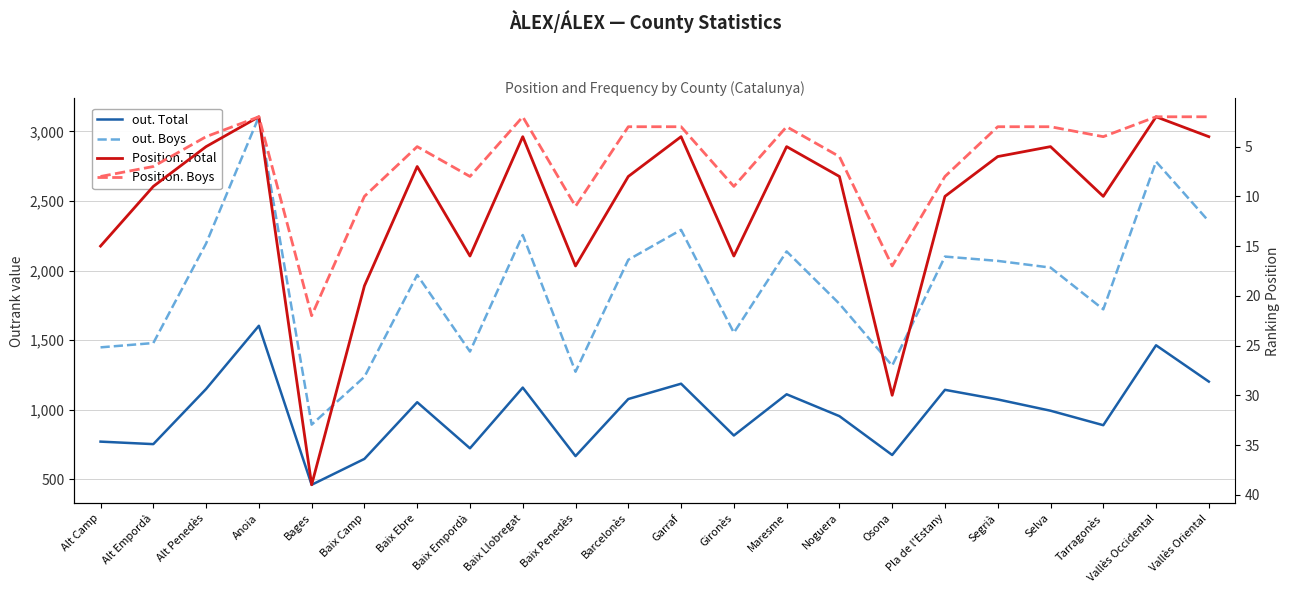

Is the value of out. Boys at Selva greater than the value of Position. Boys at Baix Llobregat?

Yes